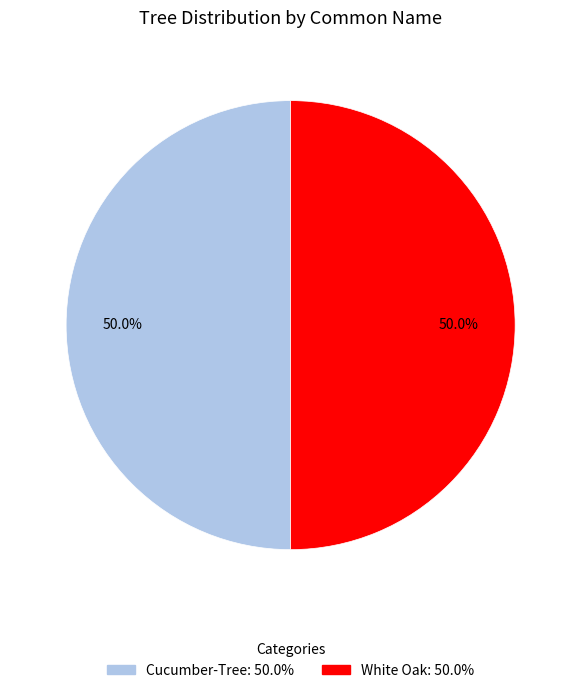

What percentage is NOT represented by Cucumber-Tree?

50.0%